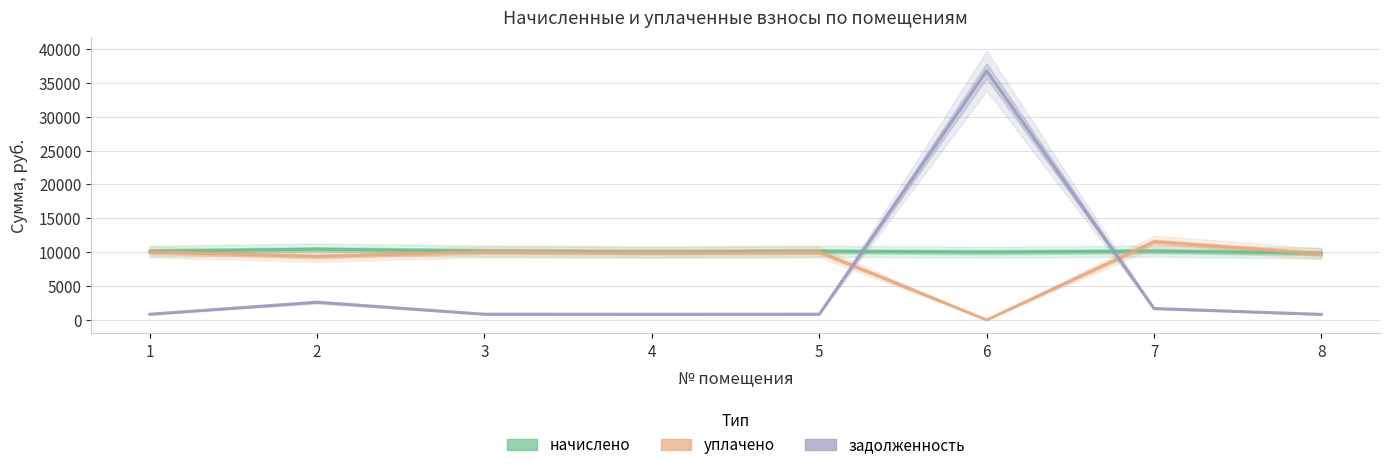

At which label is уплачено closest to 5767?

2